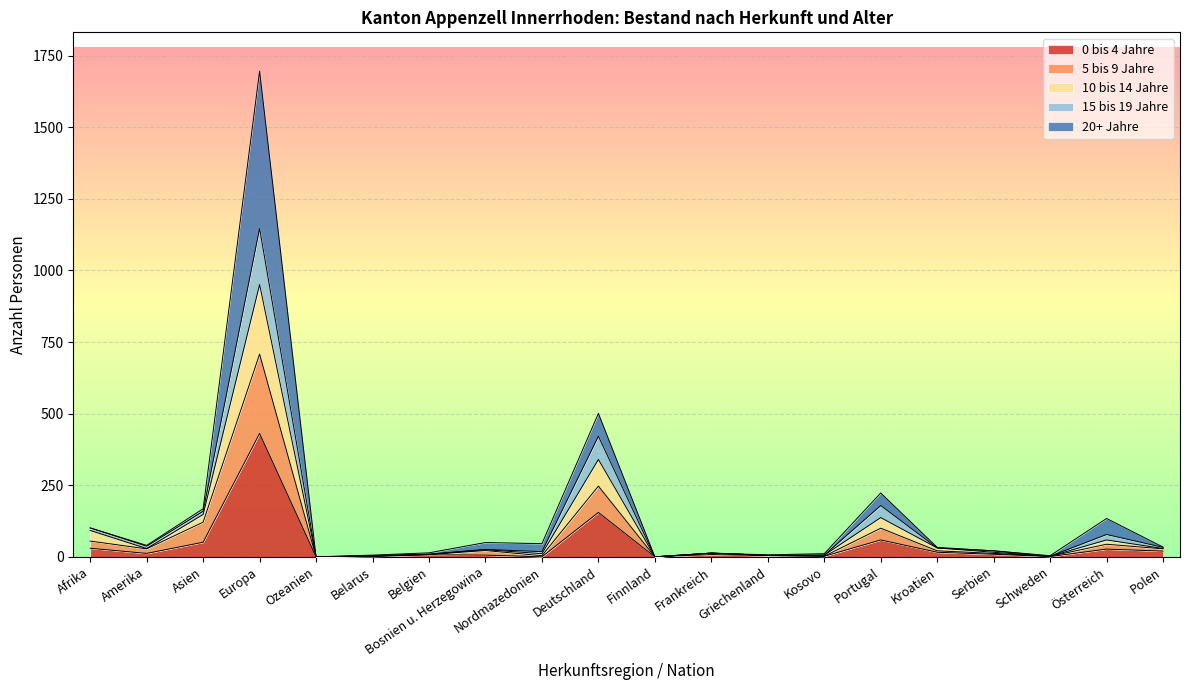

How many values in 5 bis 9 Jahre are above zero?

18